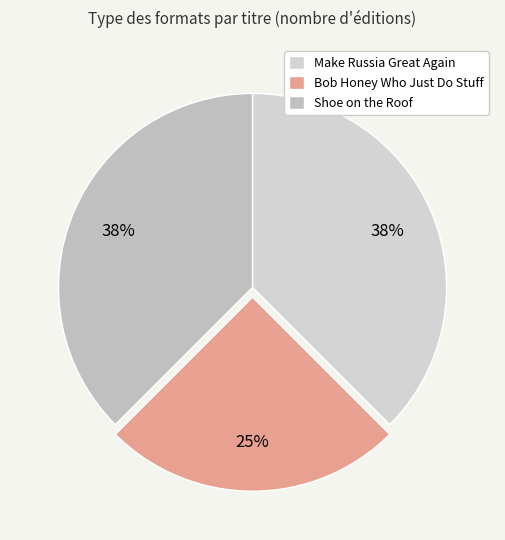

What percentage is the Shoe on the Roof slice, to the nearest percent?

38%